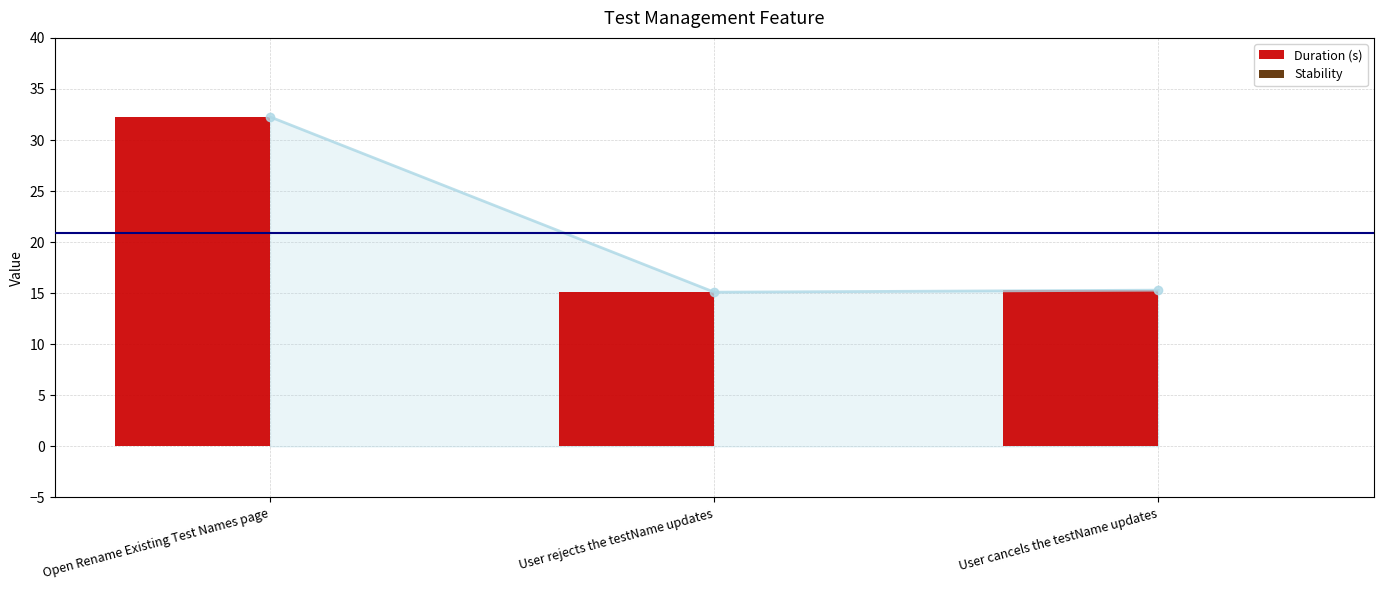

What are all the series names shown in the legend?

Duration (s), Stability